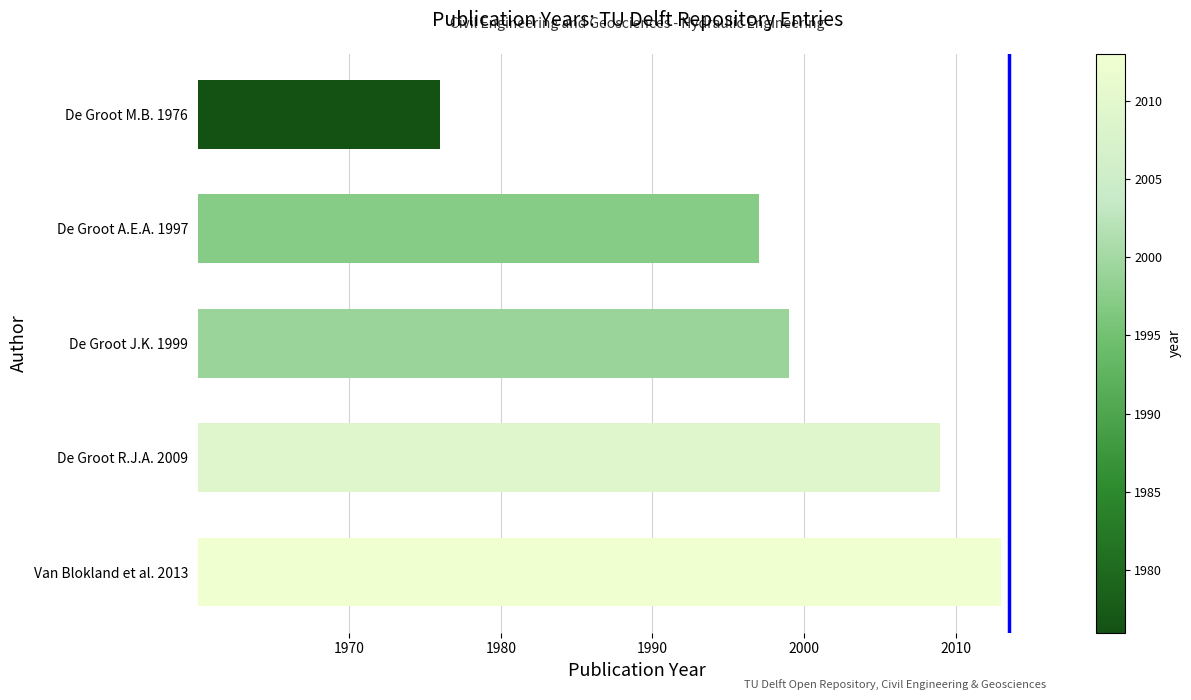

Does the chart contain stacked bars?

No